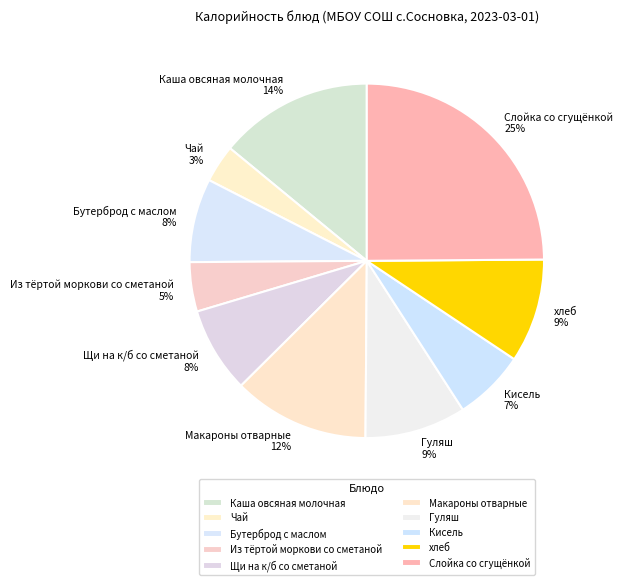

How many segments does this pie chart have?

10